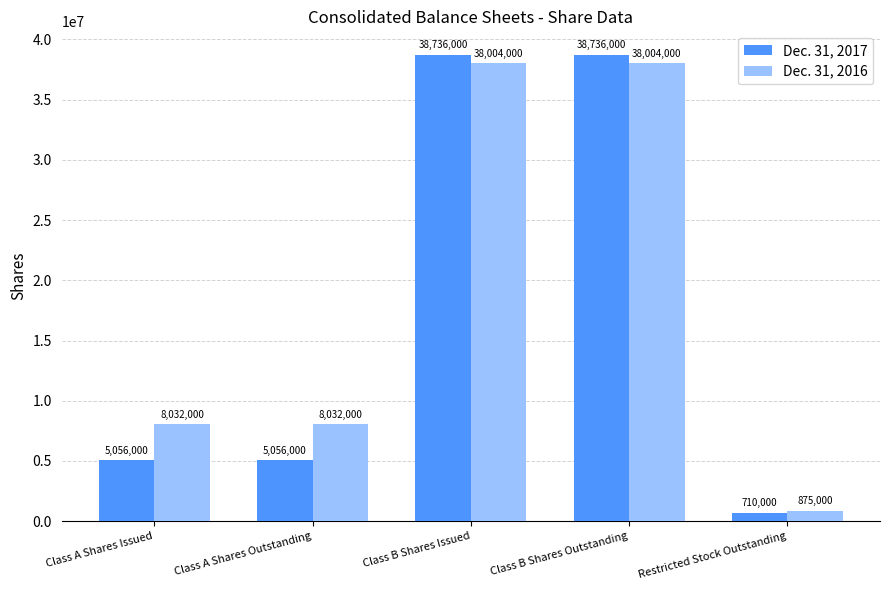

What is the value of the Dec. 31, 2017 bar at the 4th from the left?

38736000